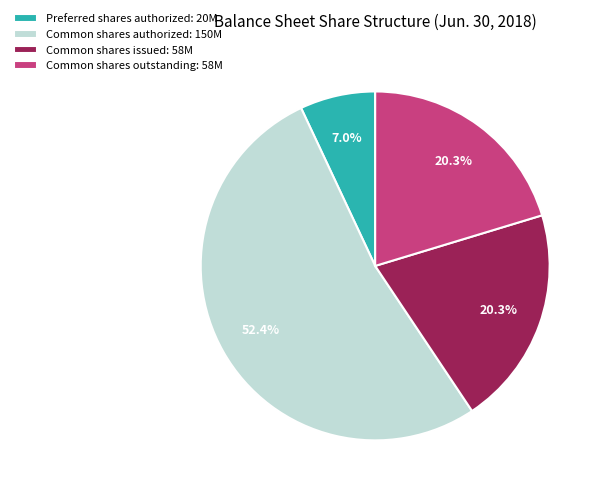

How many slices are in this pie chart?

4